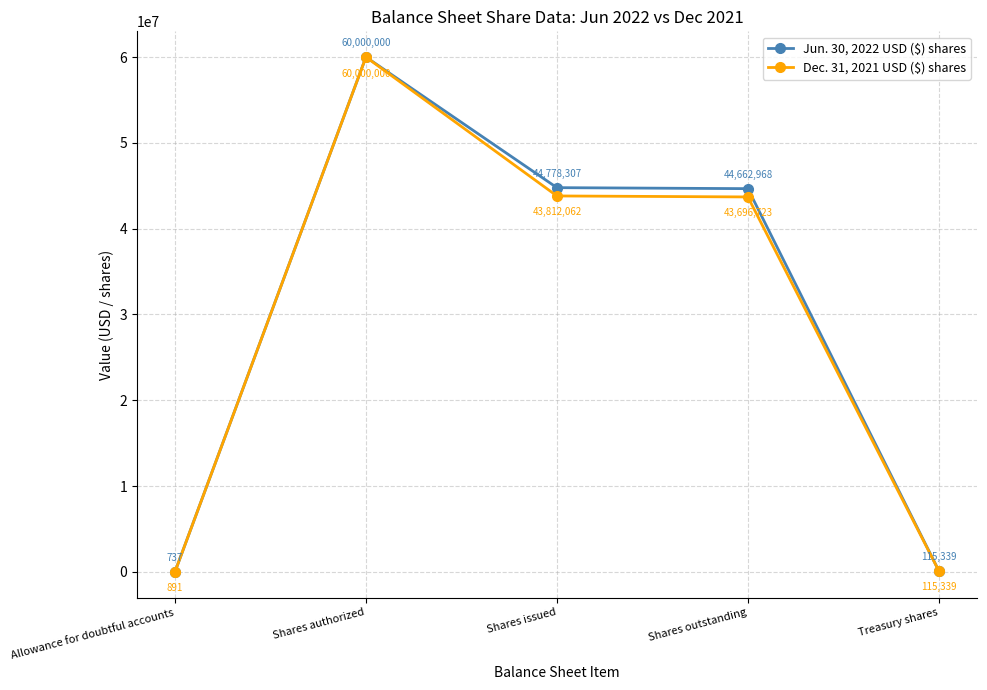

What is the label of the 1st point from the right?

Treasury shares